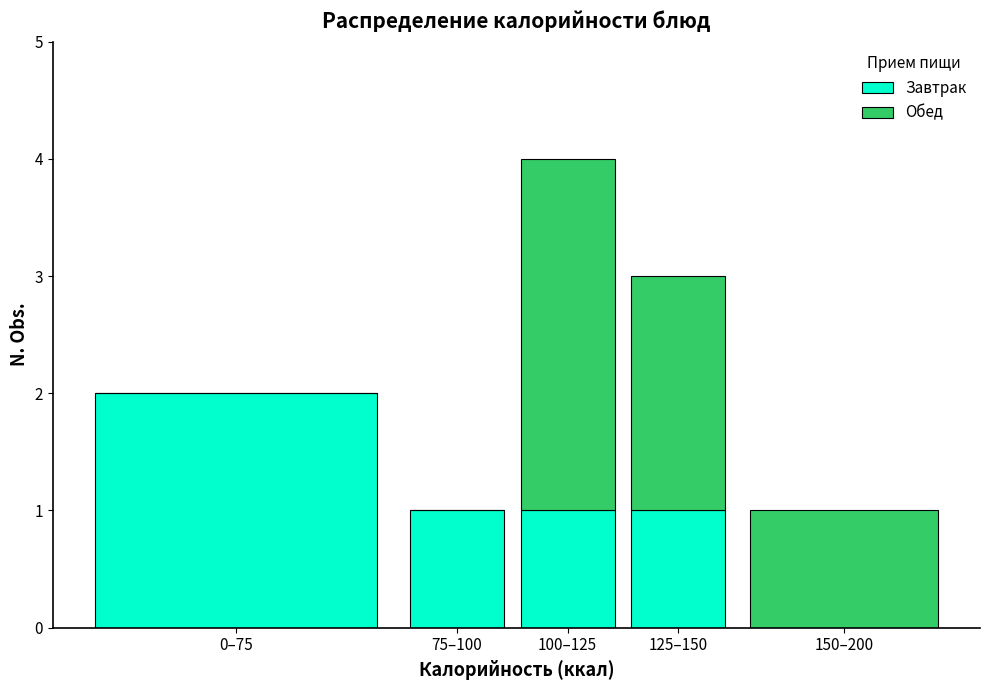

Reading left to right, list the values for the Завтрак series.

0–75=2	75–100=1	100–125=1	125–150=1	150–200=0